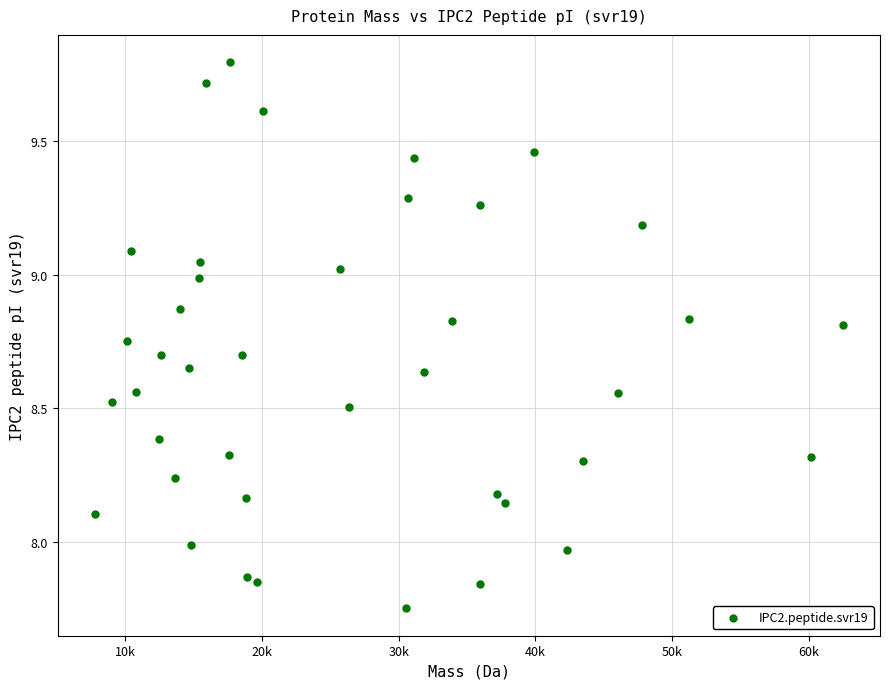

What is the range of Y values (max minus min)?

2.0